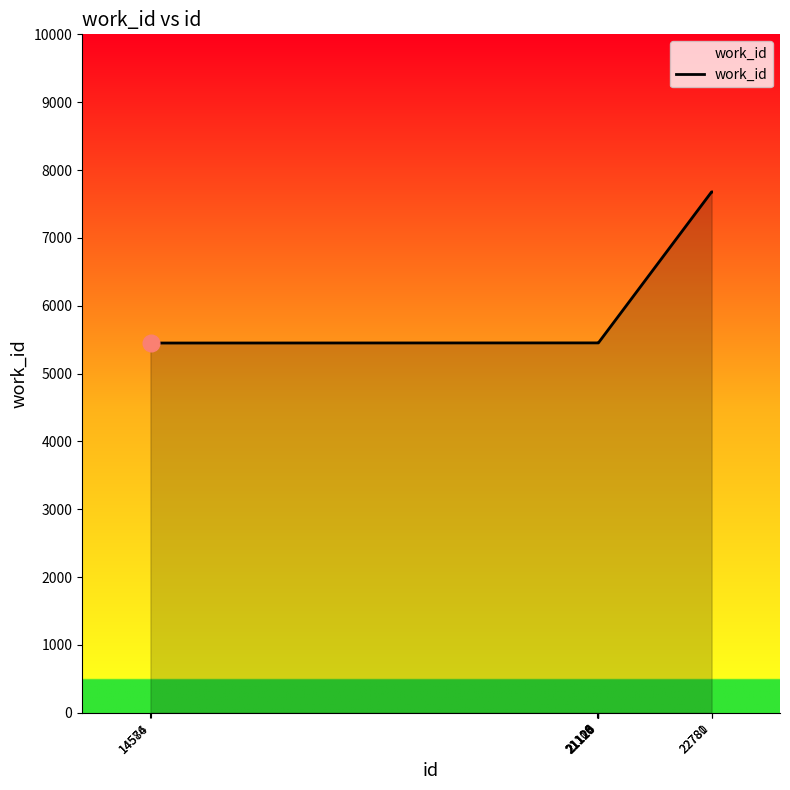

What is the average value?

5897